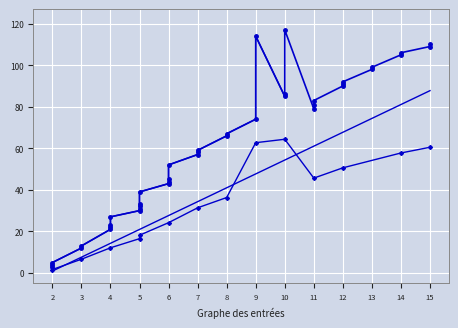

How many interior local peaks (higher than both neighbors) does the data have?

10